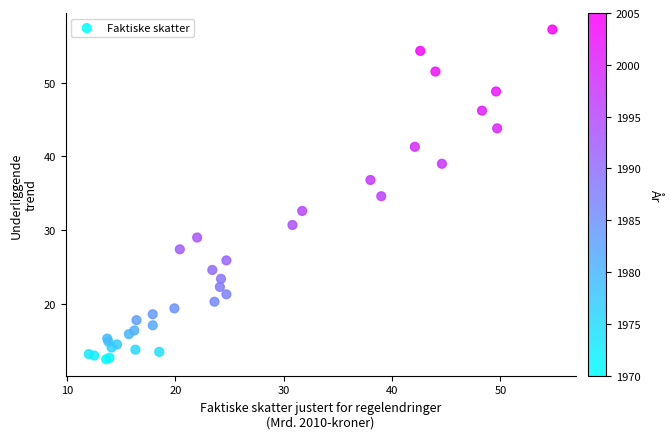

What Y value in the scatter plot is closest to 34?

34.6